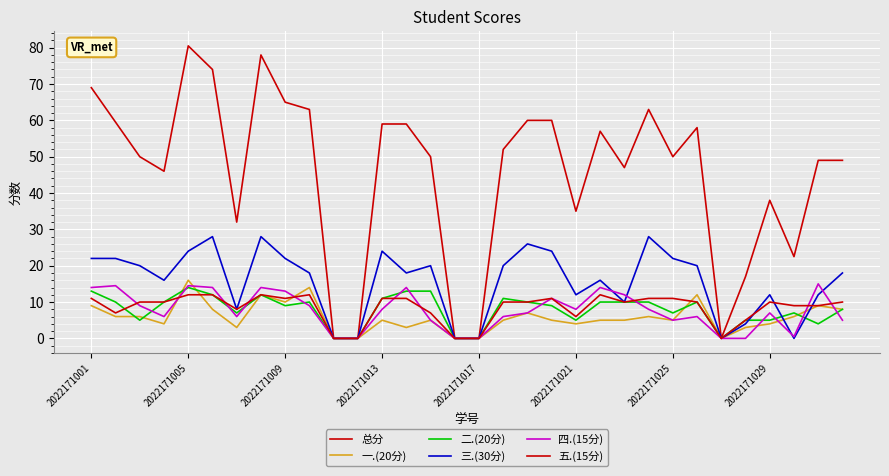

How many lines are shown in the chart?

6